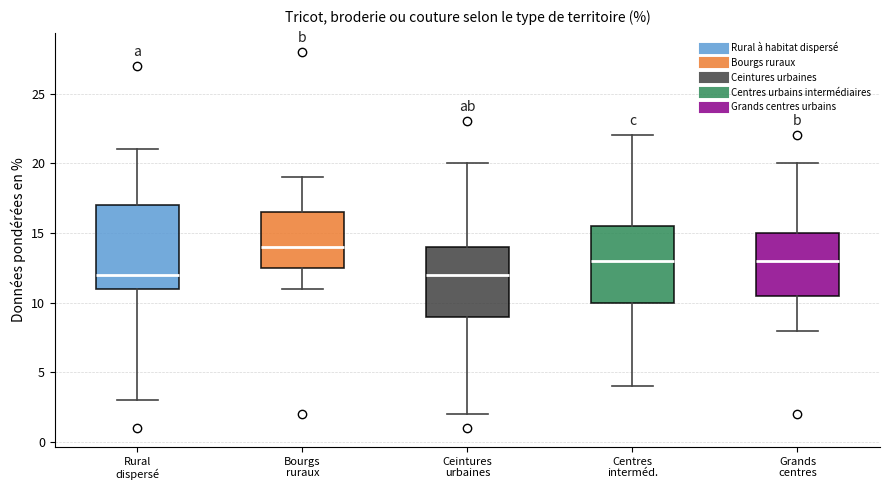

Where does the median line of the box for Rural dispersé sit on the y-axis? The values are not printed on the chart, so give them approximately, as read against the axis.

12.0